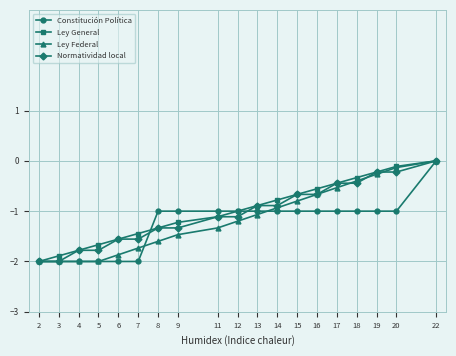

Read the Normatividad local value at 8.

-1.3